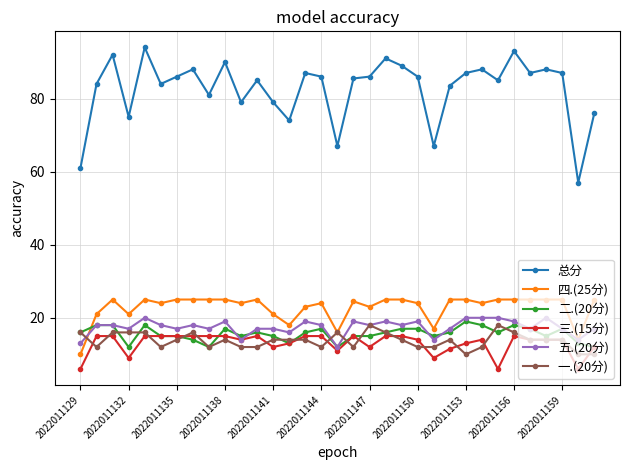

Which series has the largest total across all categories?

总分